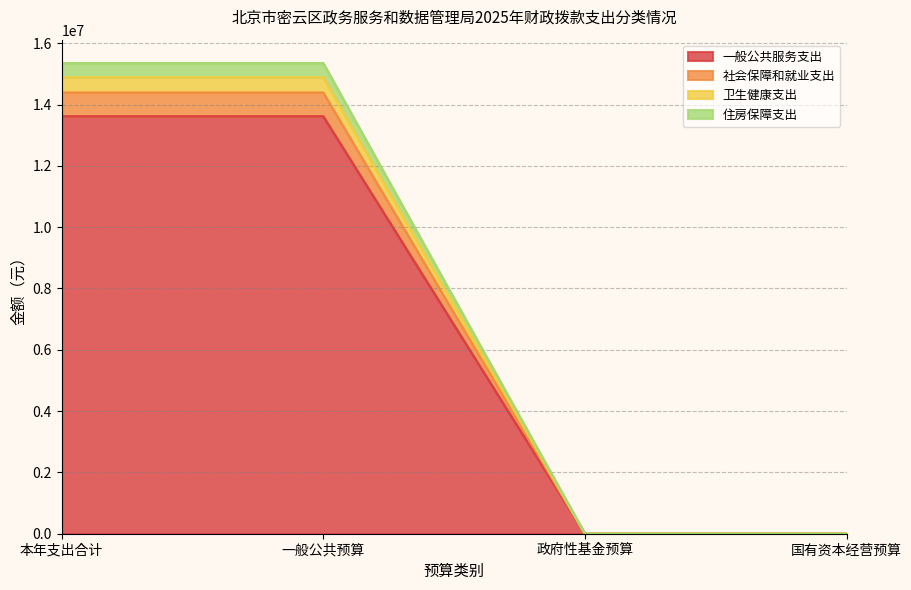

How many data points does each series have?

4